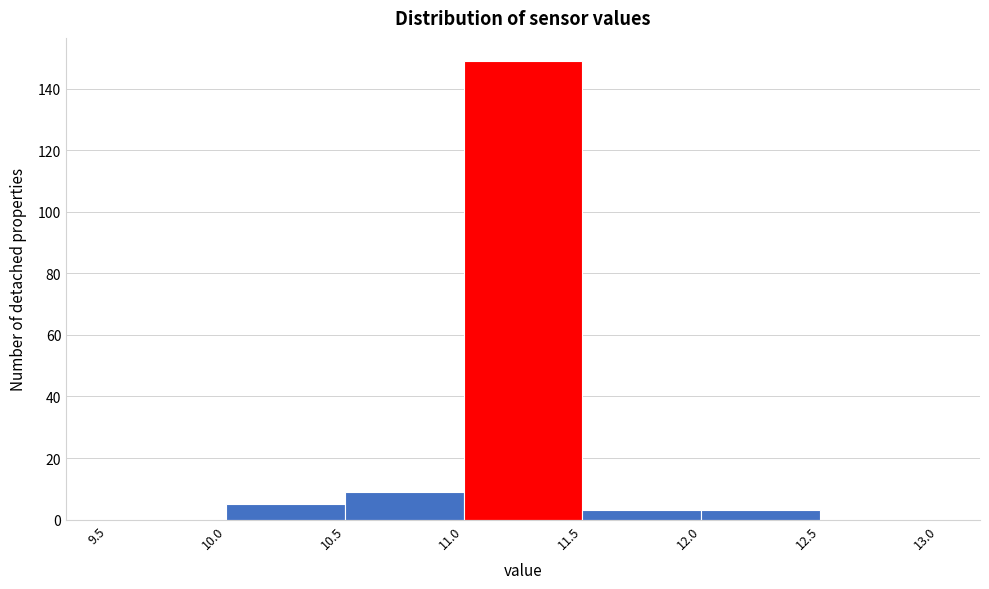

How tall is the bar that spans 11.5 to 12.0 on the x-axis? The values are not printed on the chart, so give them approximately, as read against the axis.

4